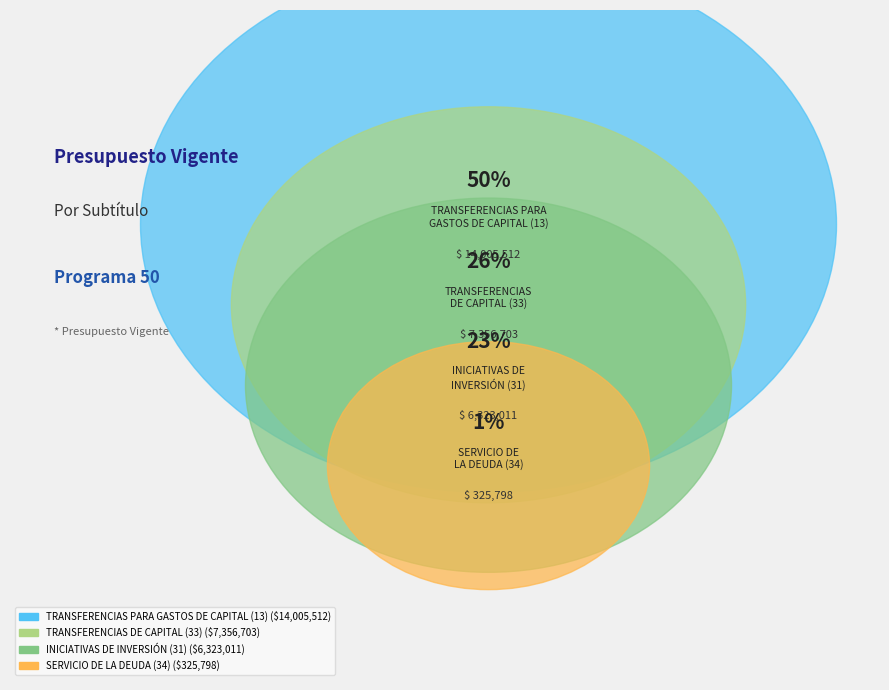

Approximately how many times larger is the value at TRANSFERENCIAS PARA
GASTOS DE CAPITAL (13) compared to SERVICIO DE
LA DEUDA (34)?

43.0